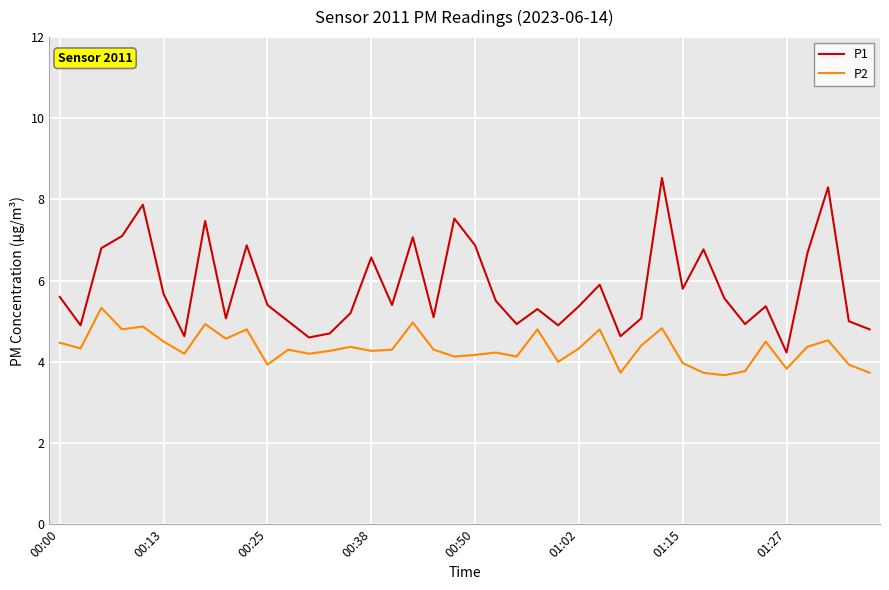

Is this an area chart (filled region under the line)?

No